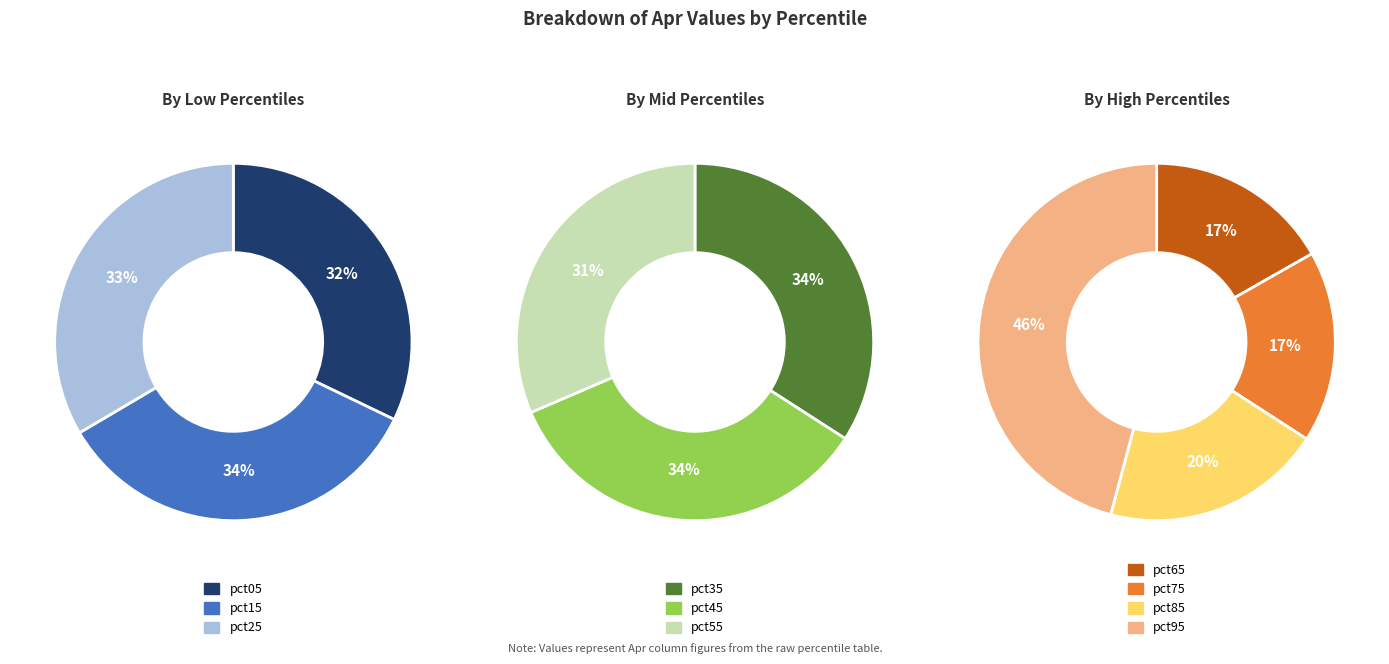

Rank the categories by value from highest to lowest.

pct95, pct85, pct15, pct75, pct25, pct45, pct35, pct65, pct05, pct55